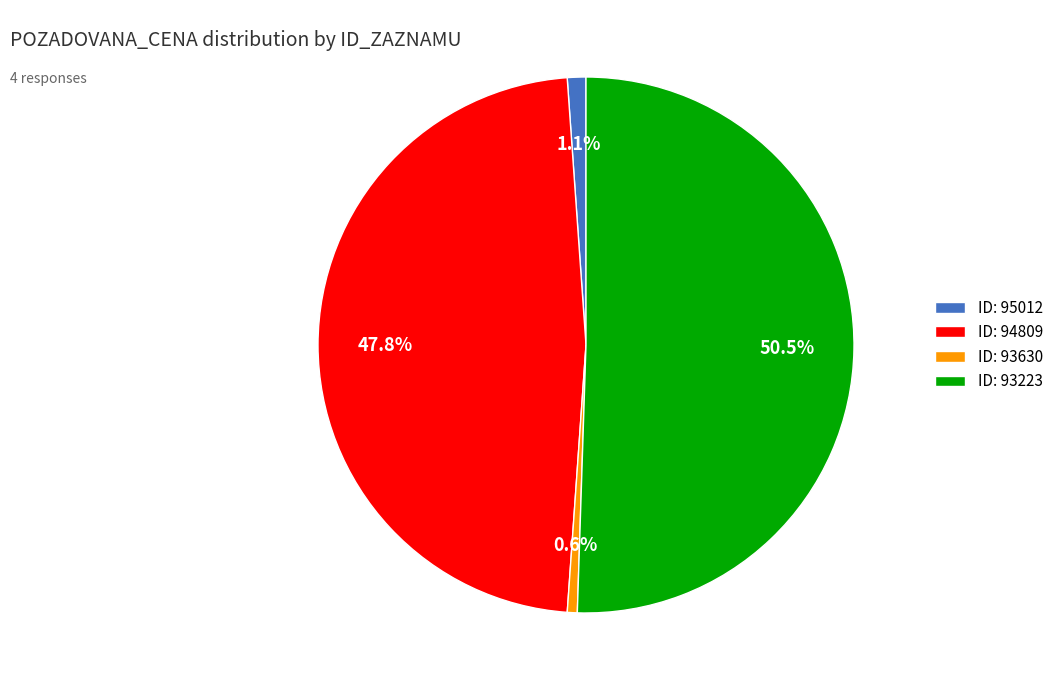

What percentage is NOT represented by ID: 93630?

99.4%